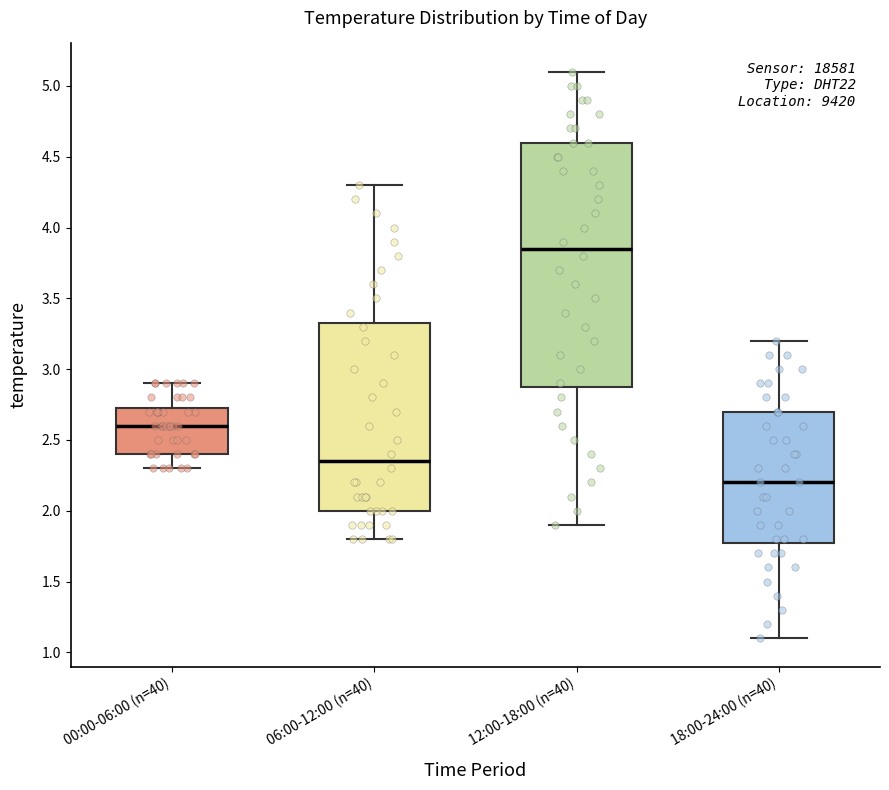

Reading left to right, transcribe this box plot: for each box, give where its median line is, the range the box spans, and where its two whiskers end, as read against the y-axis. The values are not printed on the chart, so give them approximately, as read against the axis.

00:00-06:00 (n=40): median 2.60, box 2.40 to 2.75, whiskers 2.30 to 2.90
06:00-12:00 (n=40): median 2.35, box 2.00 to 3.35, whiskers 1.80 to 4.30
12:00-18:00 (n=40): median 3.85, box 2.90 to 4.60, whiskers 1.90 to 5.10
18:00-24:00 (n=40): median 2.20, box 1.80 to 2.70, whiskers 1.10 to 3.20